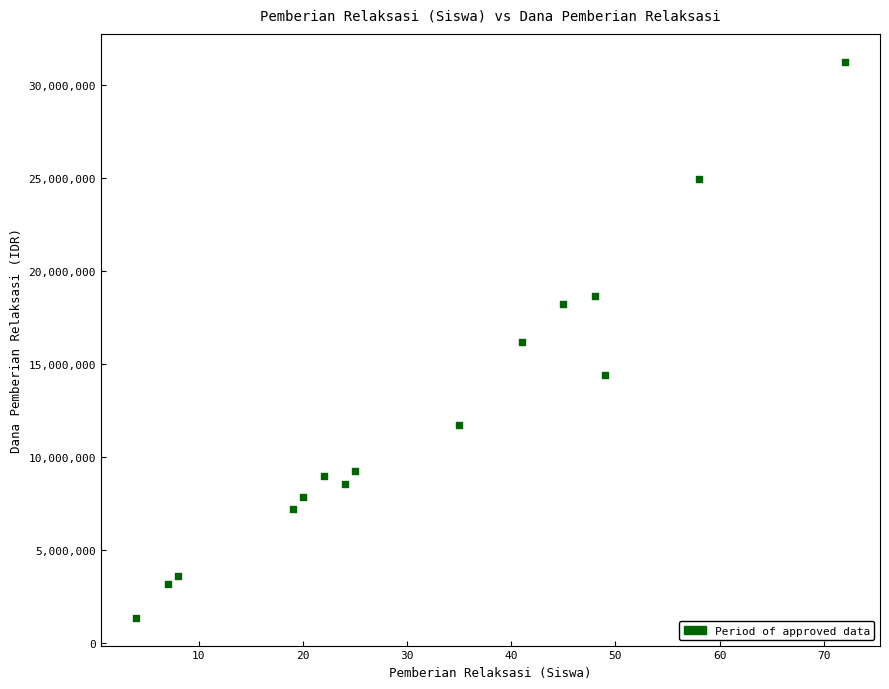

What is the range of Y values (max minus min)?

29925000